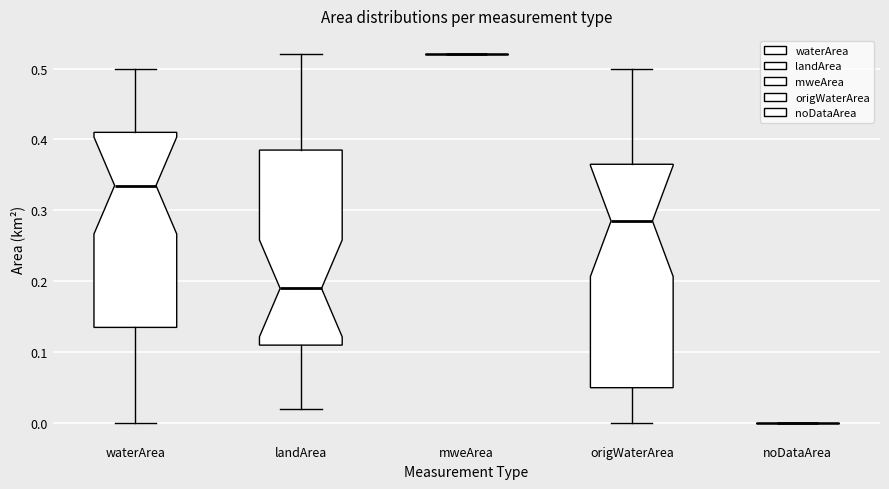

Reading left to right, read every box against the y-axis: the position of its median line, the range the box covers, and the ends of its whiskers. The values are not printed on the chart, so give them approximately, as read against the axis.

waterArea: median 0.34, box 0.14 to 0.41, whiskers 0.00 to 0.50
landArea: median 0.19, box 0.11 to 0.39, whiskers 0.02 to 0.52
mweArea: box collapsed to a line at 0.52, whiskers 0.52 to 0.52
origWaterArea: median 0.29, box 0.05 to 0.37, whiskers 0.00 to 0.50
noDataArea: box collapsed to a line at 0.00, whiskers 0.00 to 0.00